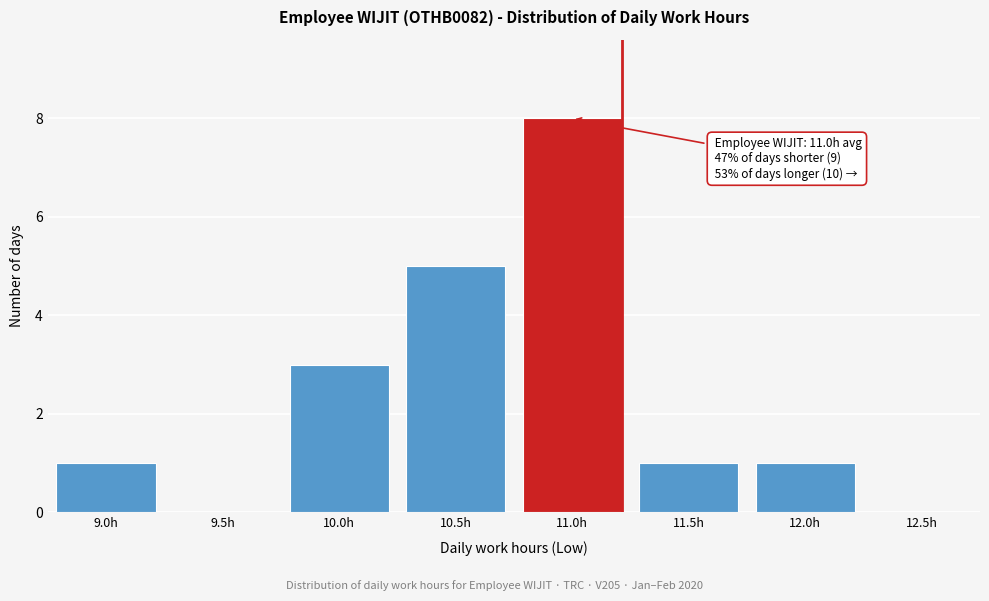

Reading right to left, transcribe all the data shown in this chart.

12.5h=0	12.0h=1	11.5h=1	11.0h=8	10.5h=5	10.0h=3	9.5h=0	9.0h=1